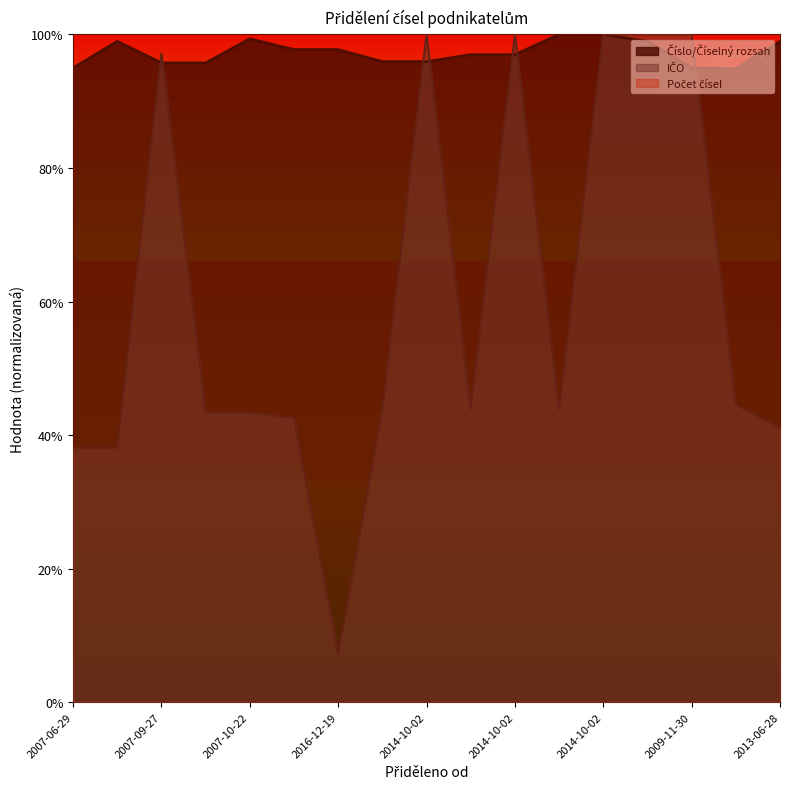

Between which two adjacent categories do Číslo/Číselný rozsah and IČO first intersect?

2007-06-29 and 2007-09-27